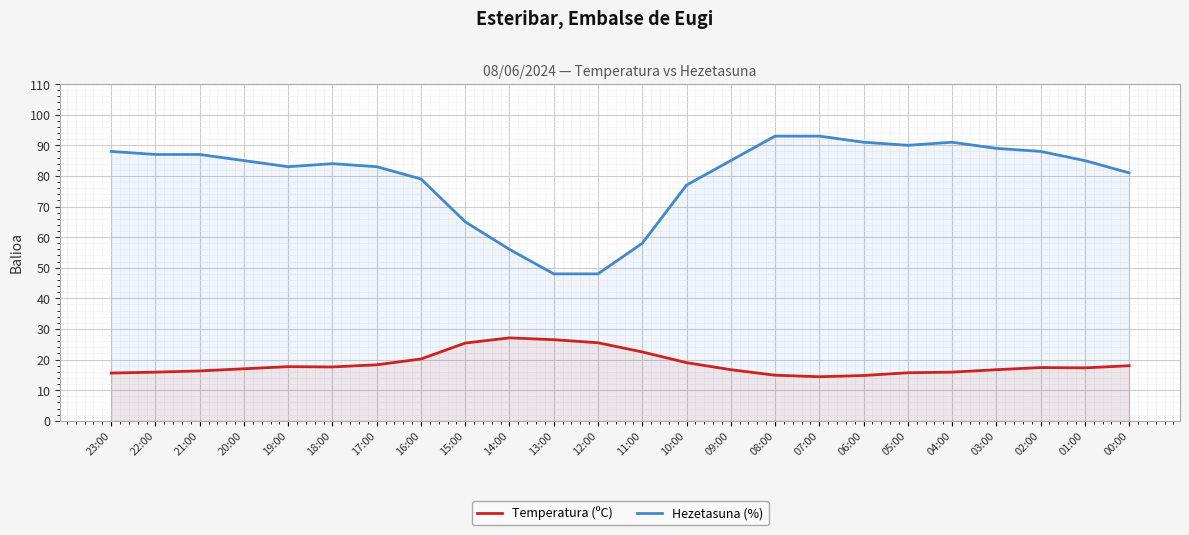

Which series has the largest total across all categories?

Hezetasuna (%)